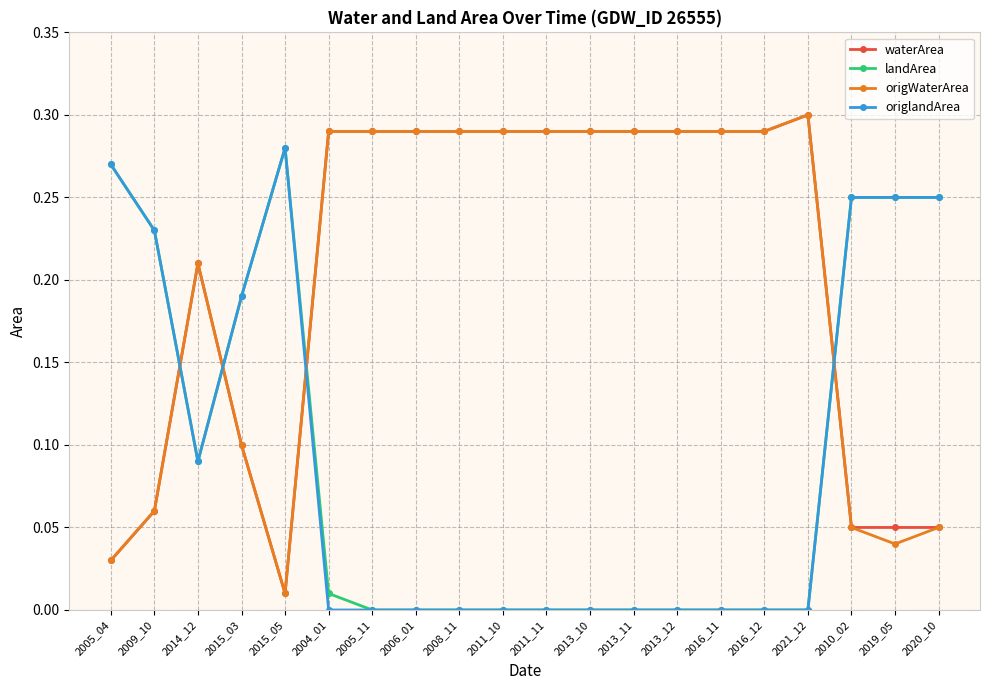

The origWaterArea series shows 0.5 at 2013_10. True or false?

False